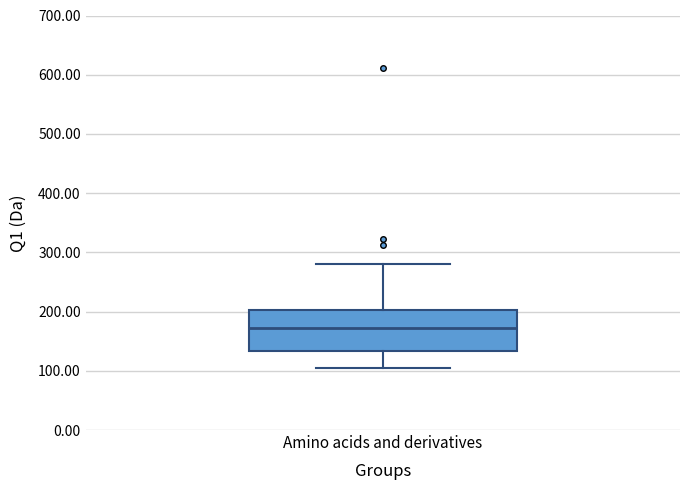

Transcribe this box plot: give where the median line is, the range the box spans, and where the two whiskers end, as read against the y-axis. The values are not printed on the chart, so give them approximately, as read against the axis.

median 170, box 130 to 200, whiskers 100 to 280